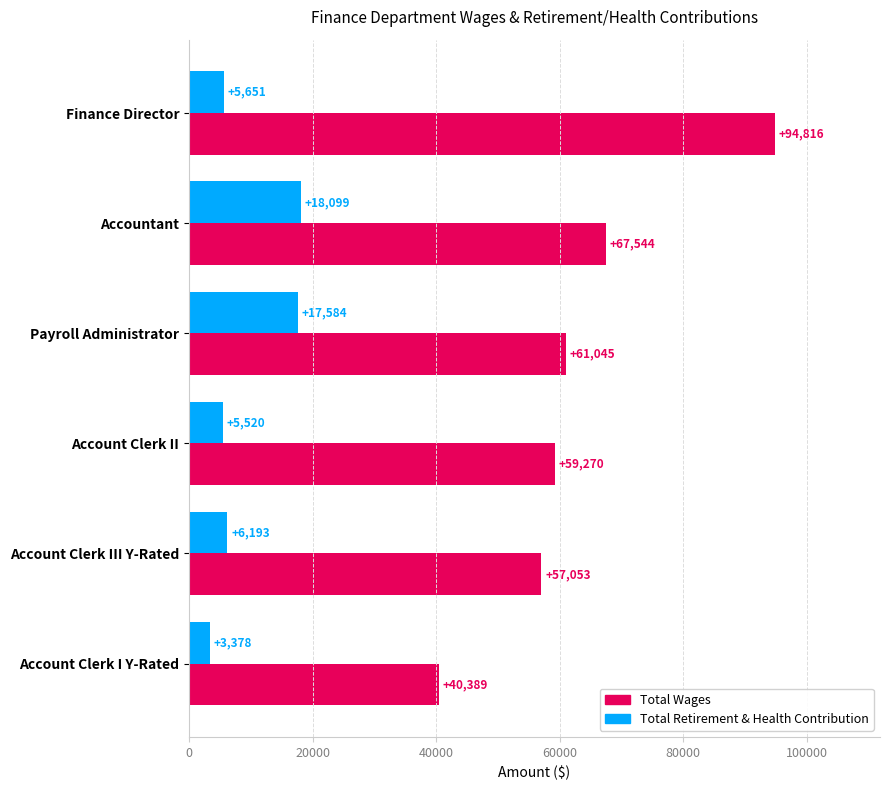

Rank the series by their maximum value, from highest to lowest.

Total Wages, Total Retirement & Health Contribution